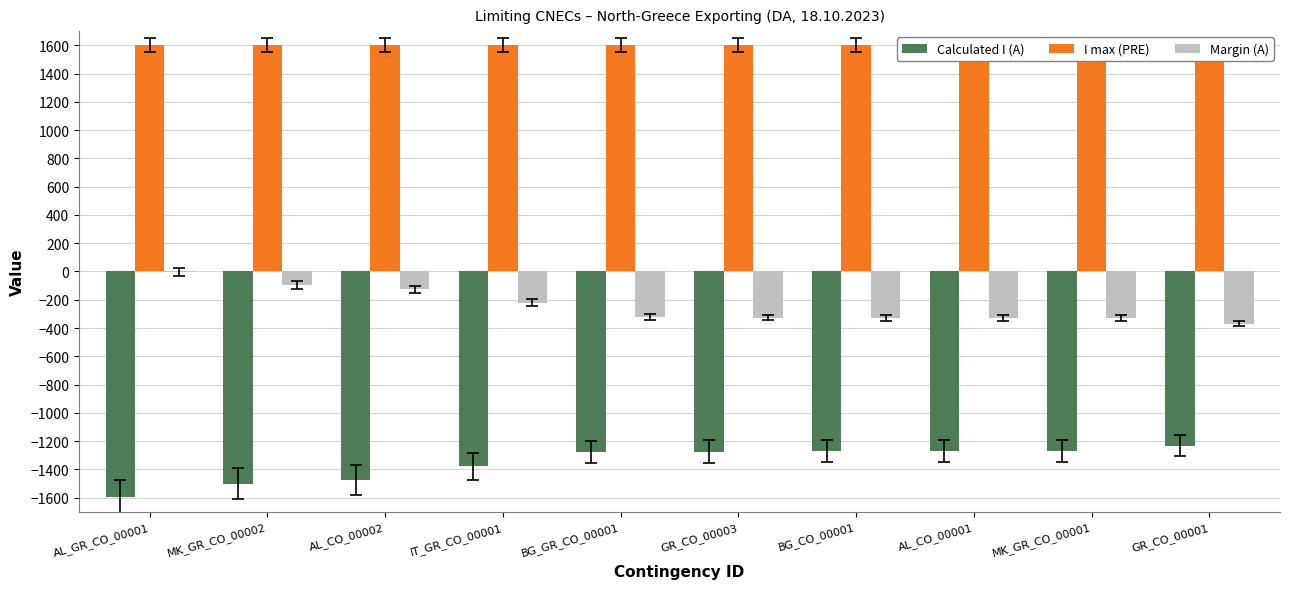

What is the value of the Margin (A) bar at the 8th from the left?

-330